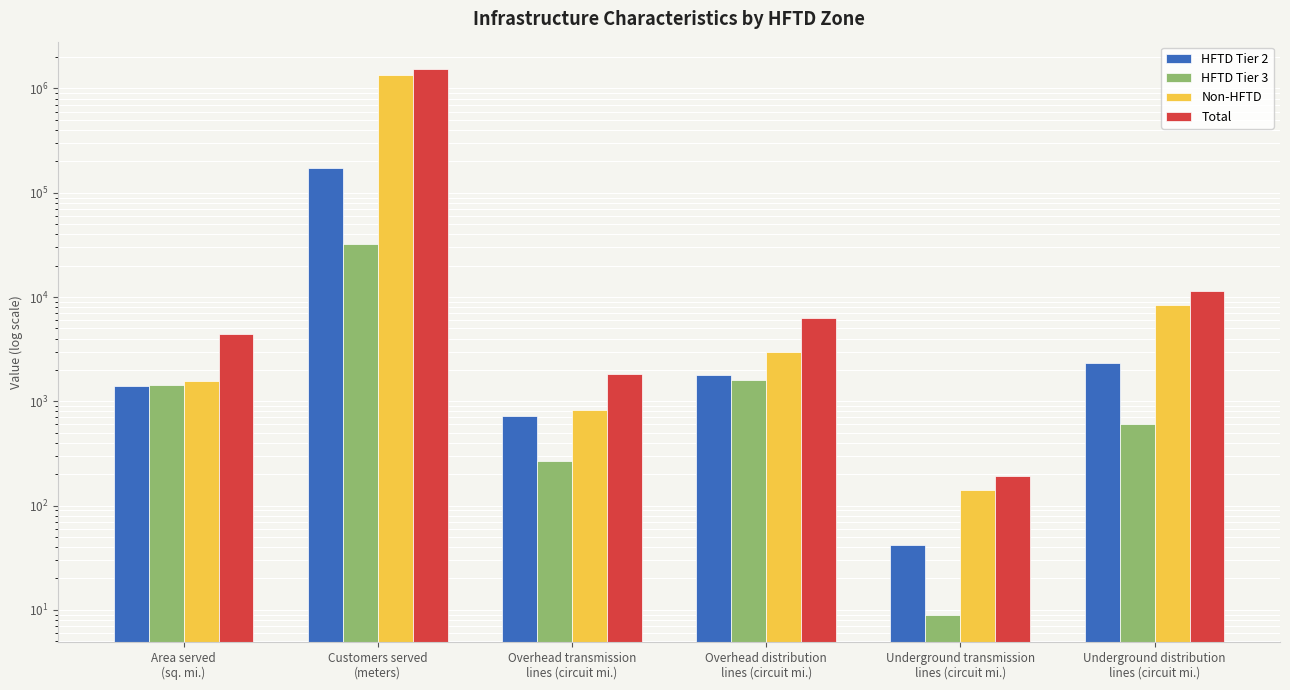

What is the total value across all series at Underground transmission
lines (circuit mi.)?

384